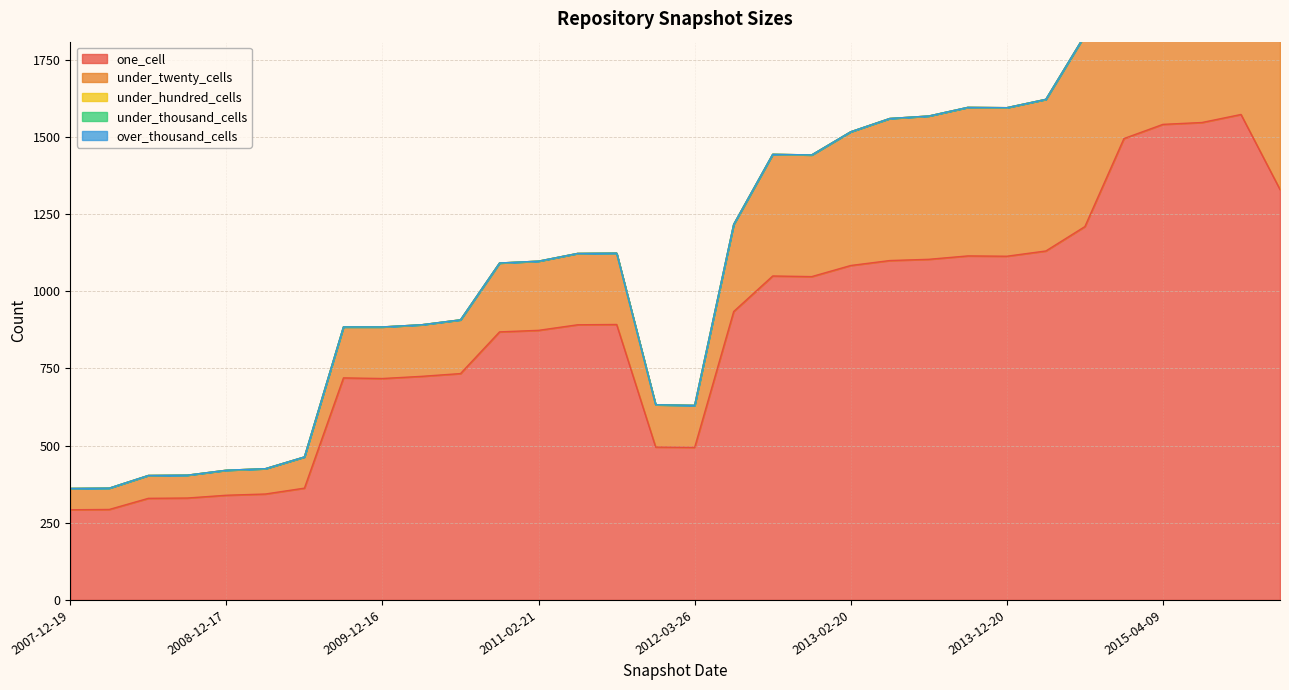

At which category does the chart reach its minimum across all series?

2013-05-21